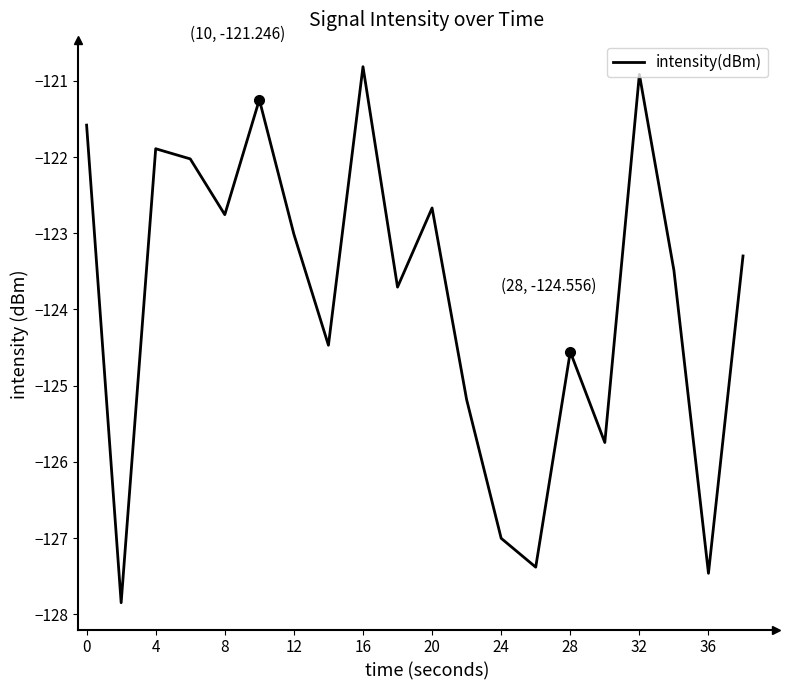

Reading left to right, extract all data points from this chart.

-121.6	-127.8	-121.9	-122.0	-122.8	-121.2	-123.0	-124.5	-120.8	-123.7	-122.7	-125.2	-127.0	-127.4	-124.6	-125.7	-120.9	-123.5	-127.5	-123.3